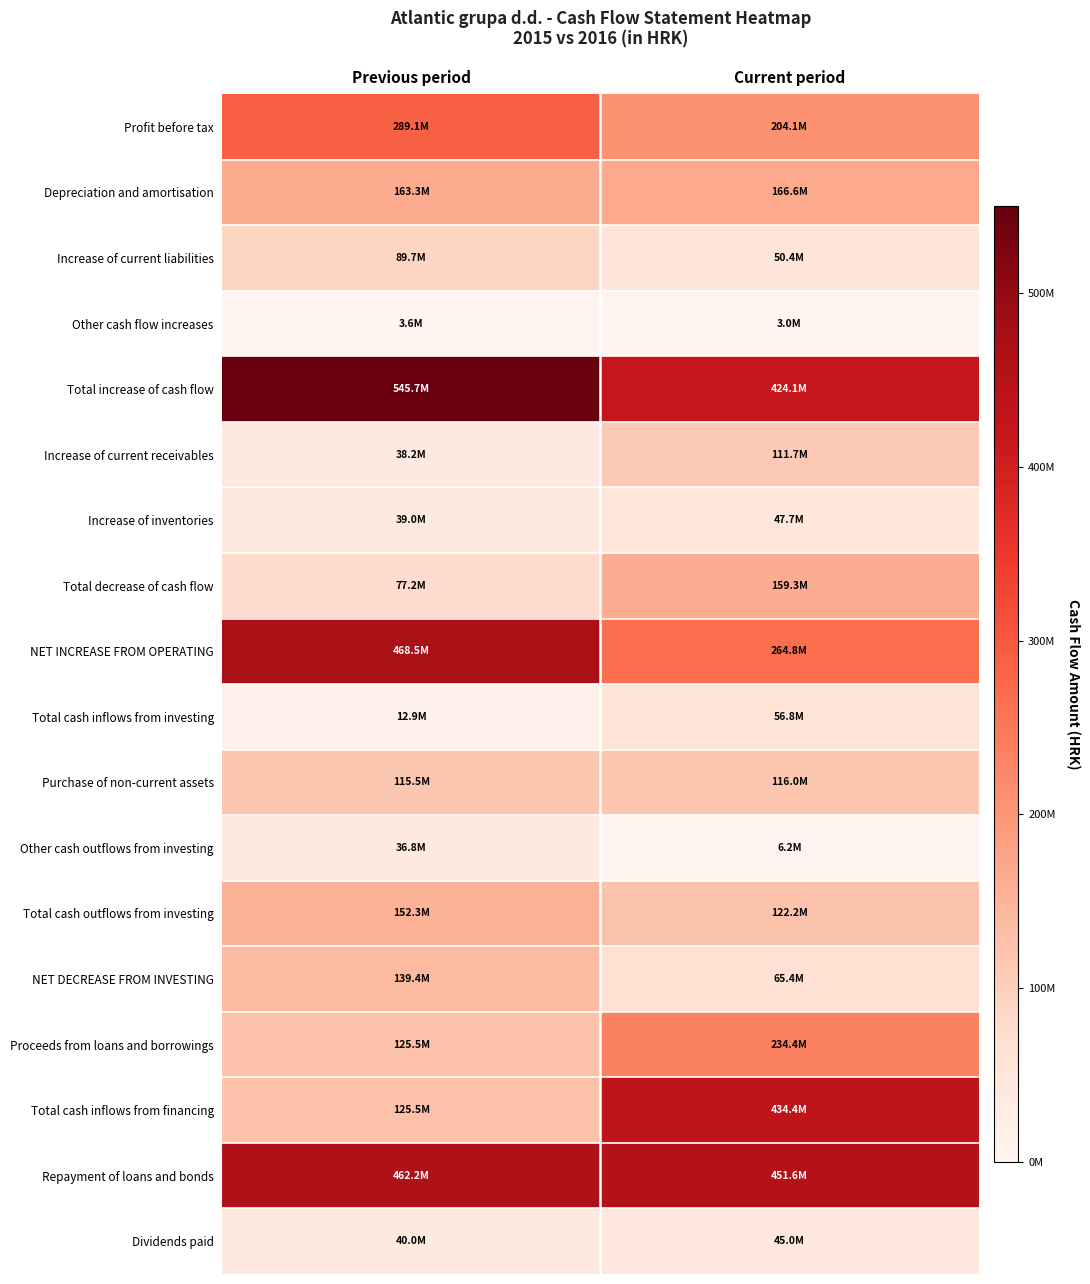

At which category is the sum across all series the highest?

Current period